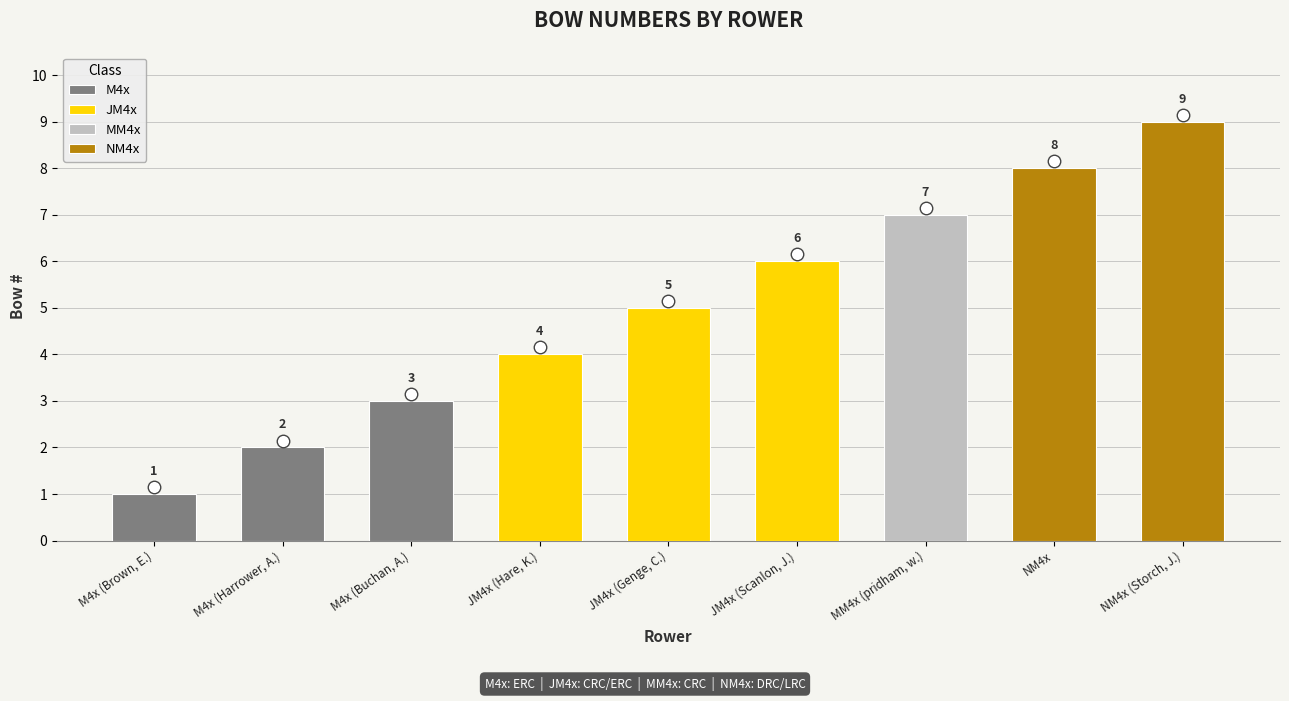

Read the value at M4x (Brown, E.).

1